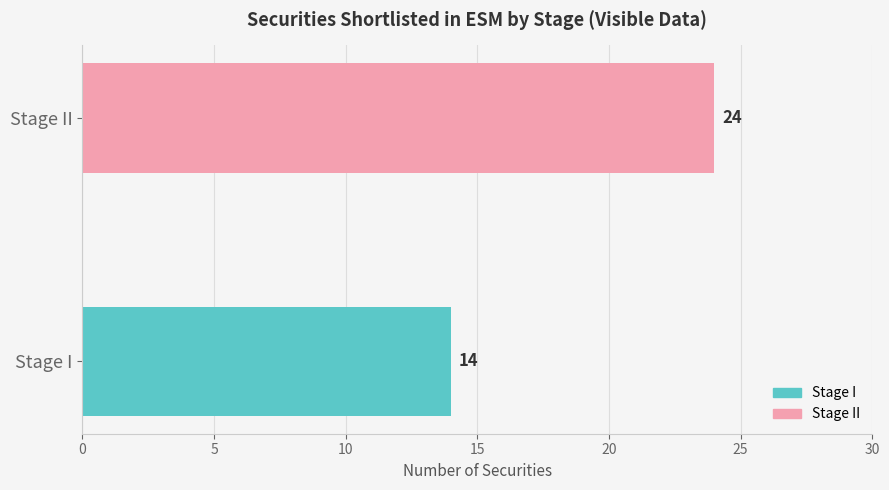

What is the smallest value displayed?

14